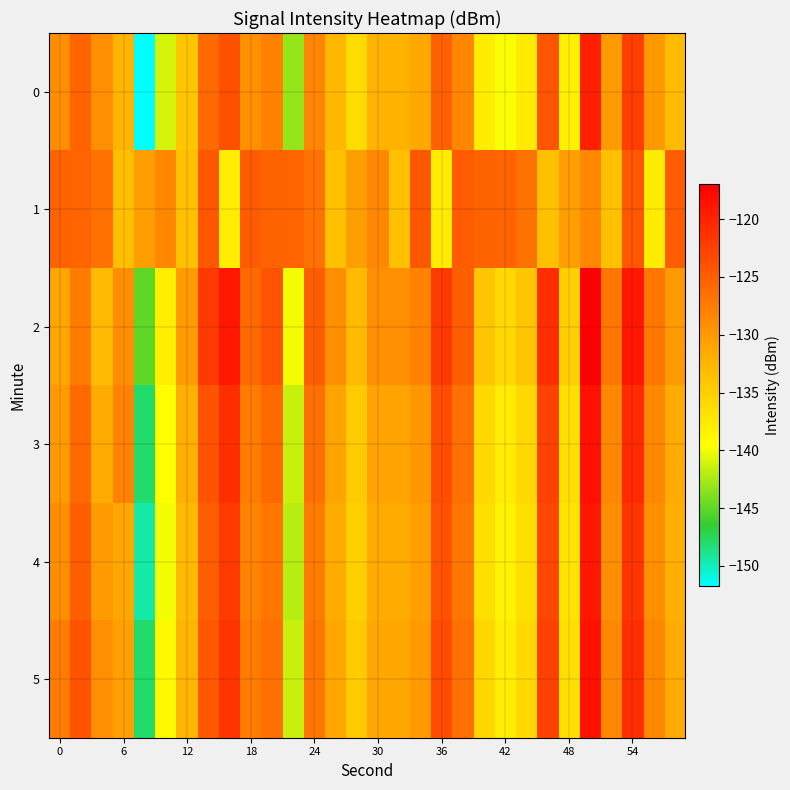

Which series has the largest total across all categories?

2